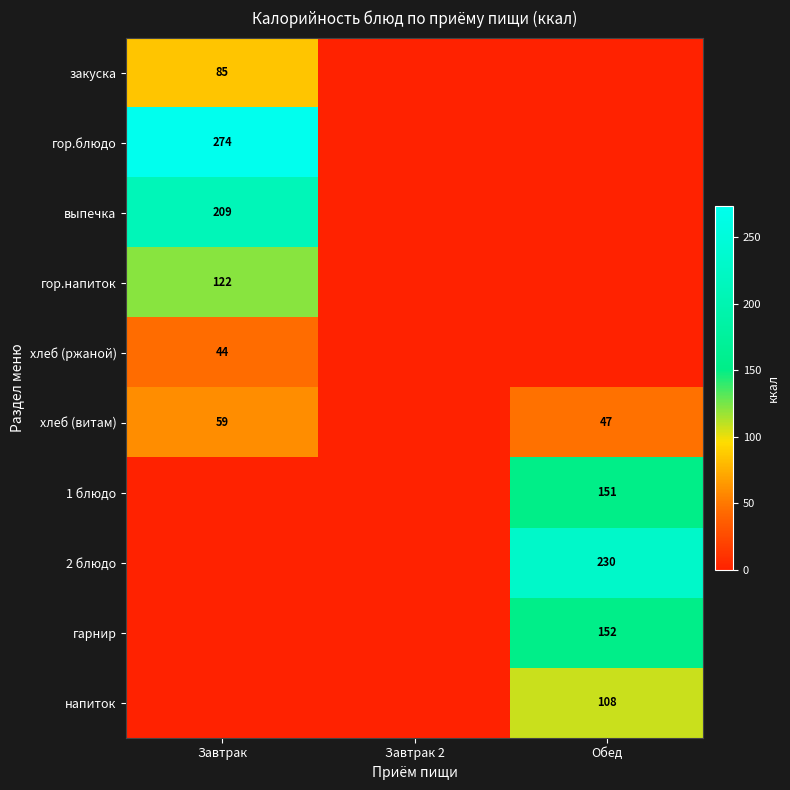

The гарнир series shows 238 at Обед. True or false?

False